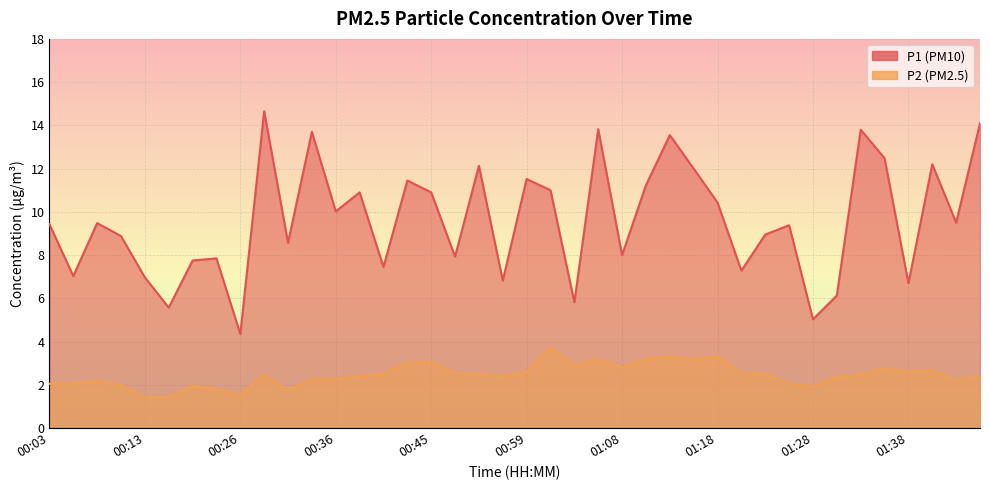

Which has a higher value, 00:31 or 01:16?

01:16